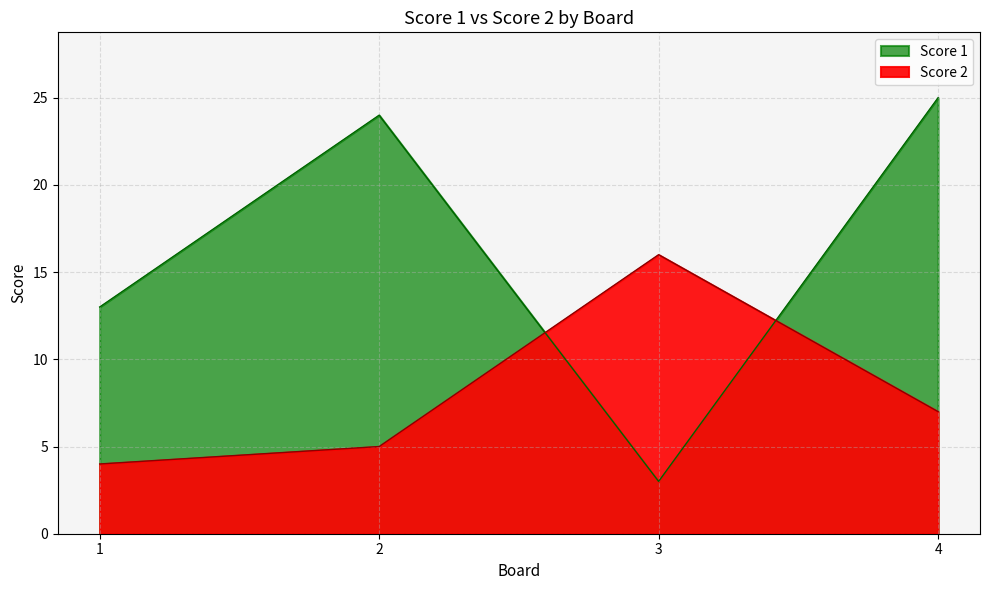

The value of Score 1 at 4 is 25. True or false?

True